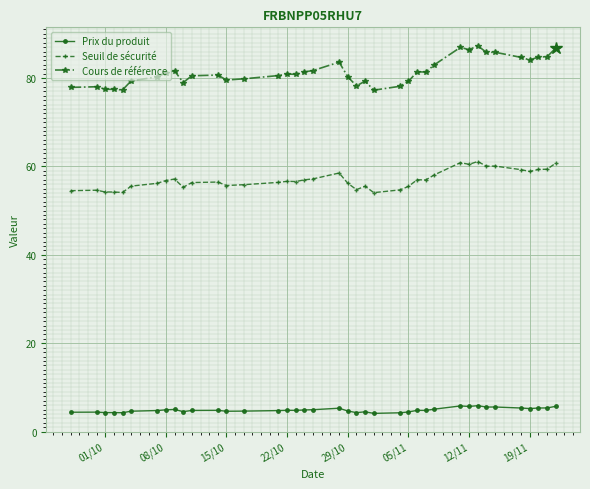

Which series has the widest spread of values?

Cours de référence